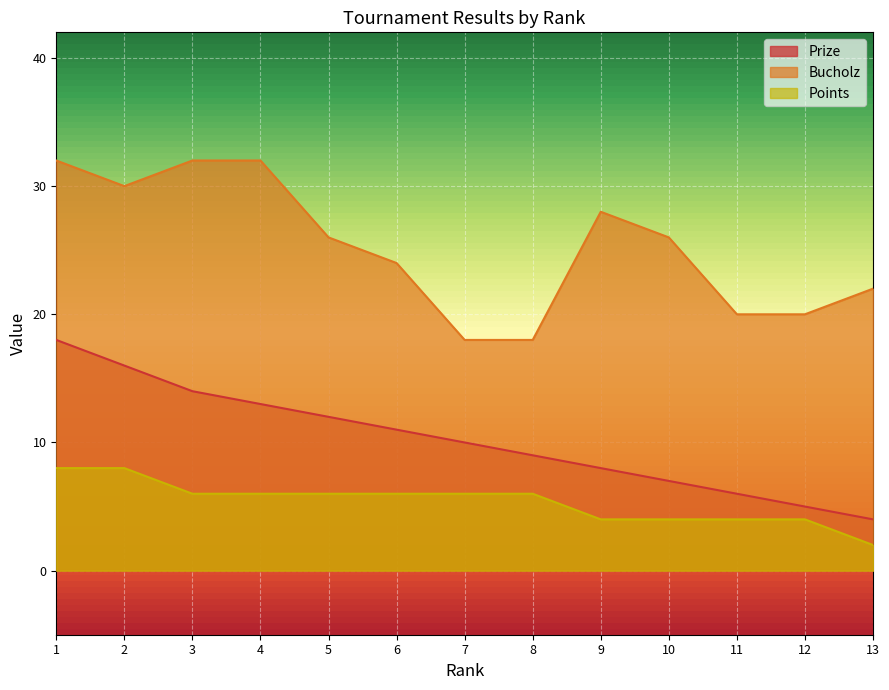

In Bucholz, how many points are lower than both neighbors (excluding endpoints)?

1